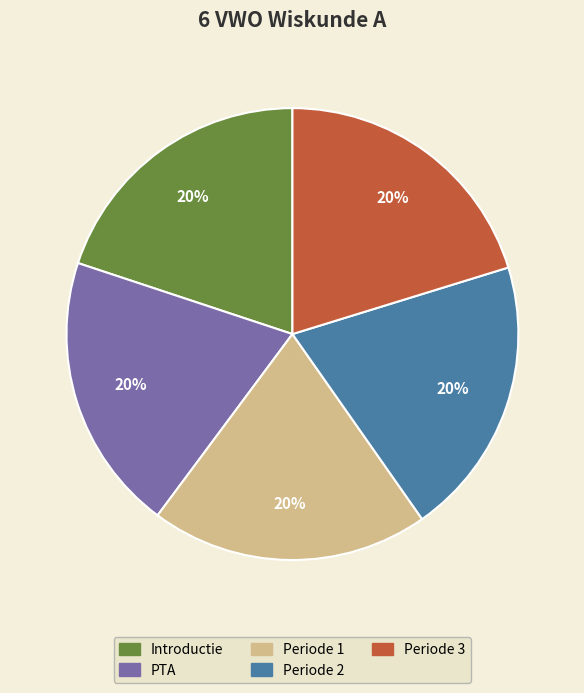

Is it true that Periode 3 is 20% of the pie?

True